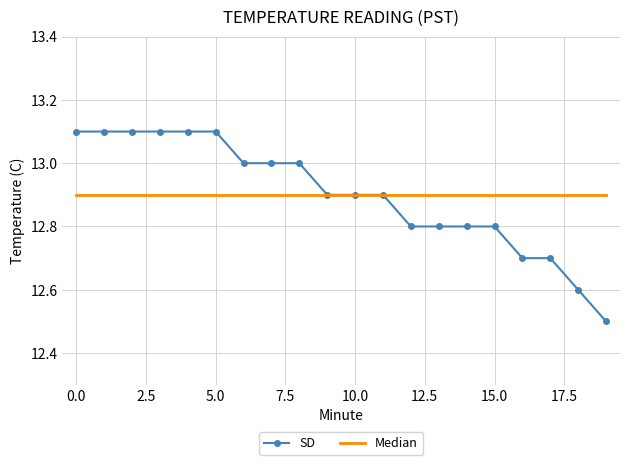

List the series in order of their peak value, highest first.

SD, Median